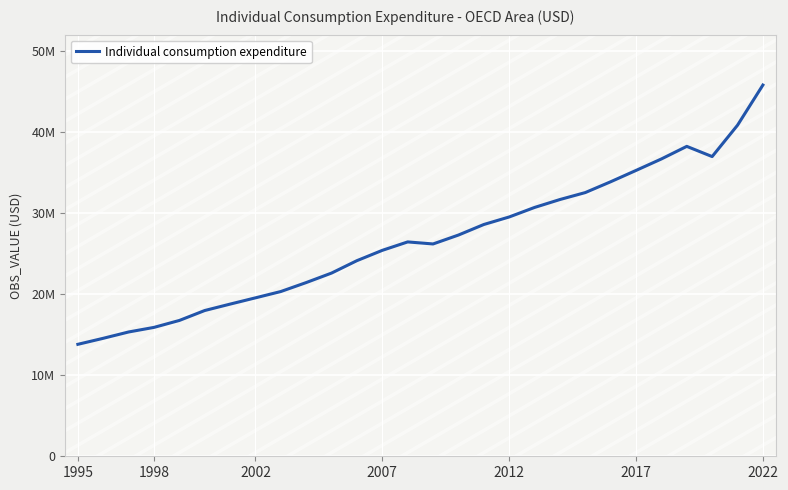

Is this an area chart (filled region under the line)?

No